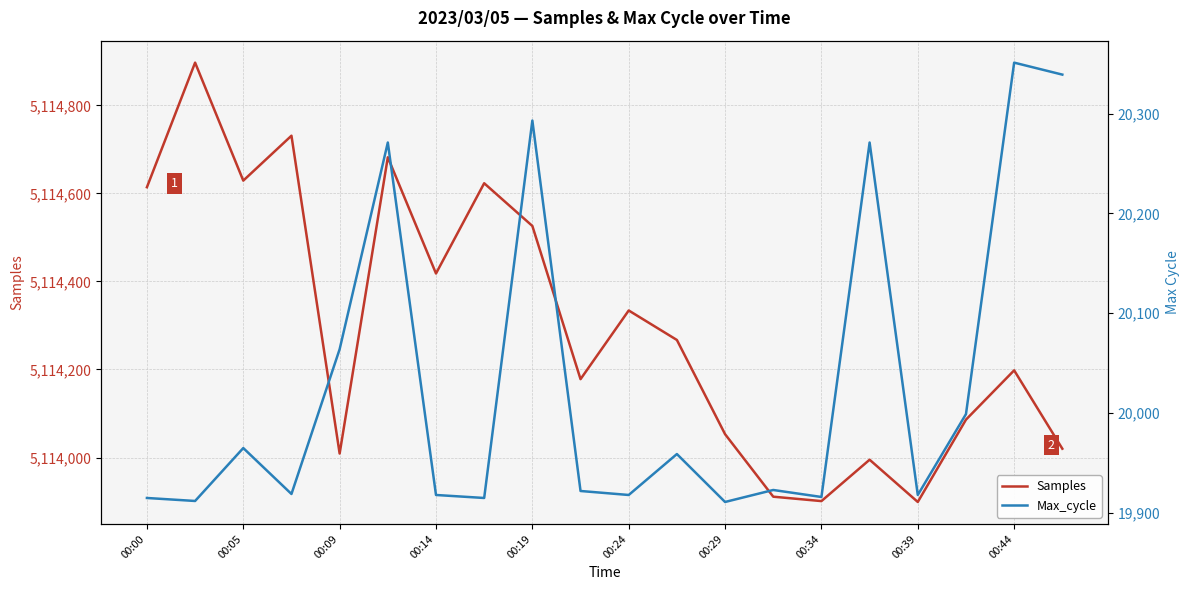

True or false: Samples and Max_cycle intersect in this chart.

False